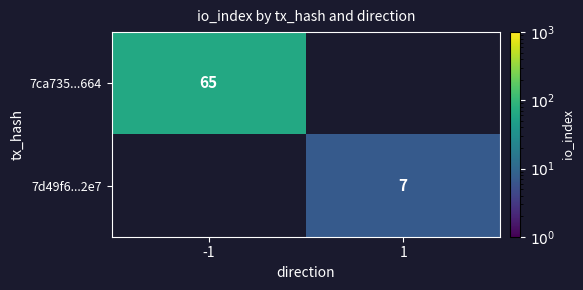

The 7d49f6...2e7 series shows 5 at 1. True or false?

False